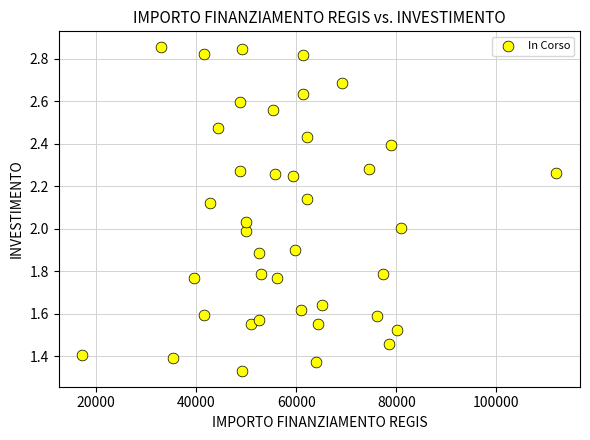

What is the range of X values (max minus min)?

94665.7